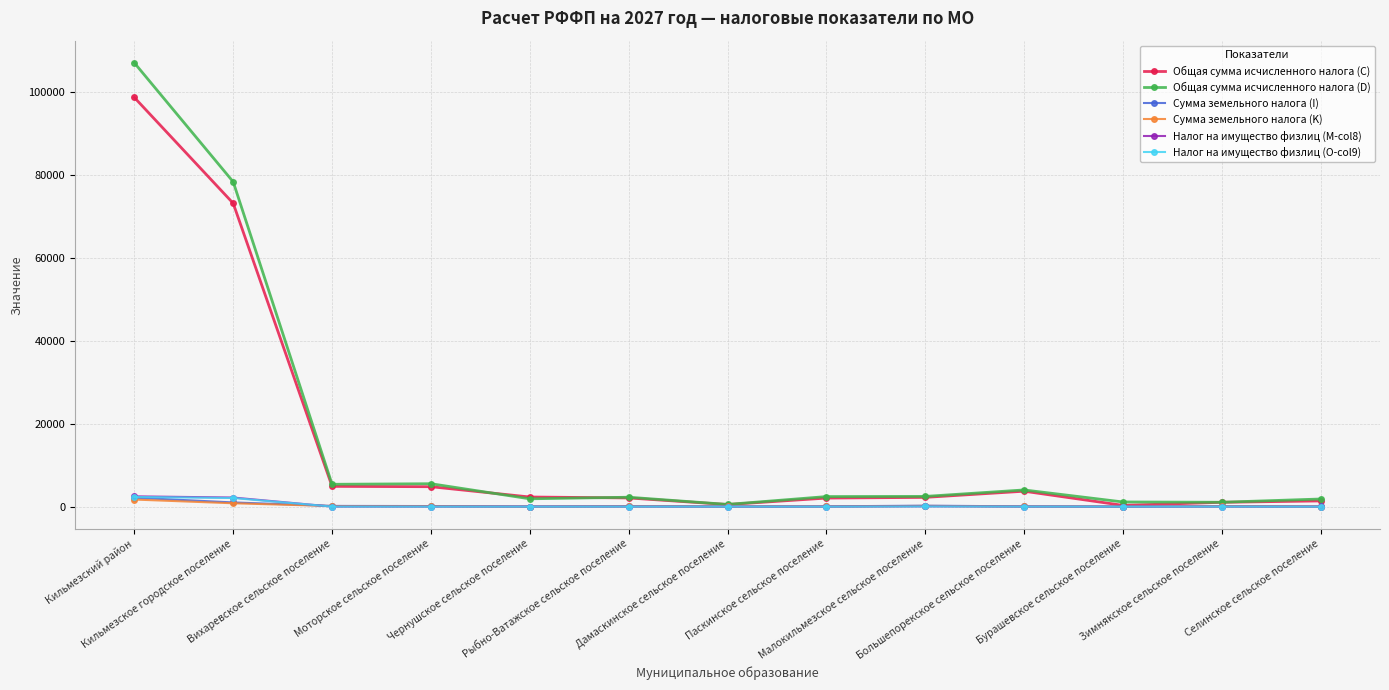

At how many categories does at least one series exceed 94856?

1